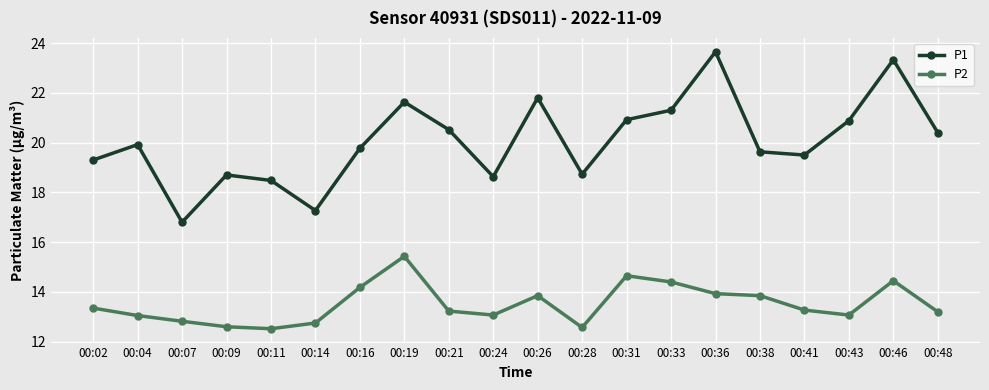

What is the value of the P1 point at the 9th from the left?

20.5